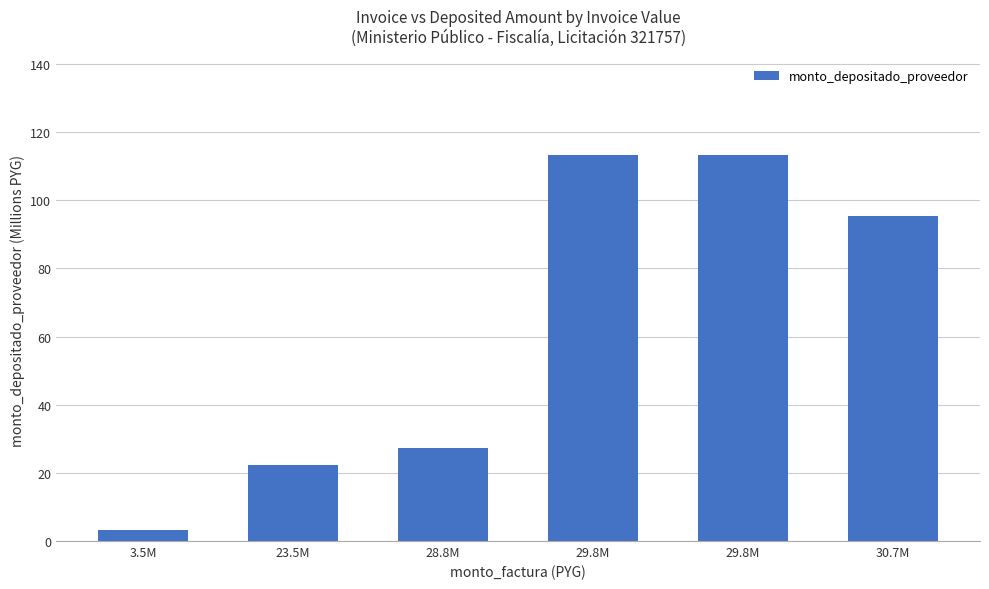

Rank the categories by value from highest to lowest.

29.8M, 29.8M, 30.7M, 28.8M, 23.5M, 3.5M